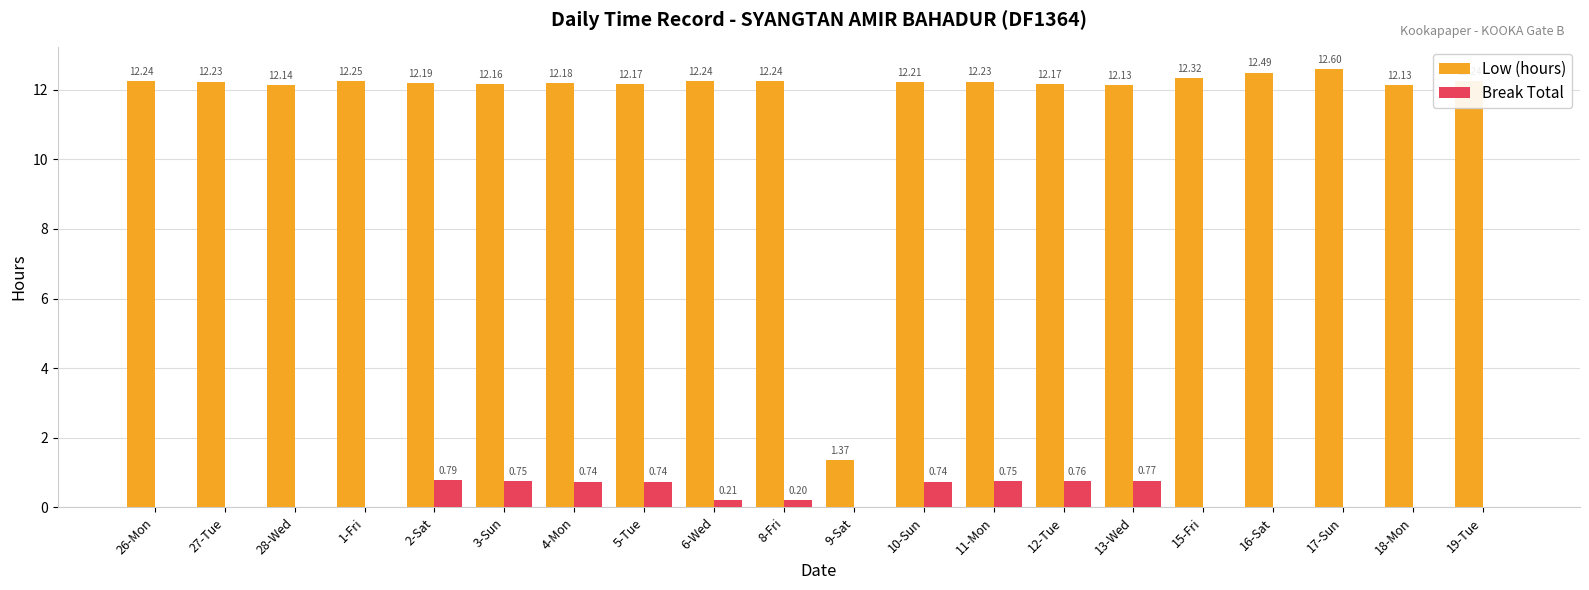

Between 28-Wed and 2-Sat, which series saw the biggest shift?

Break Total